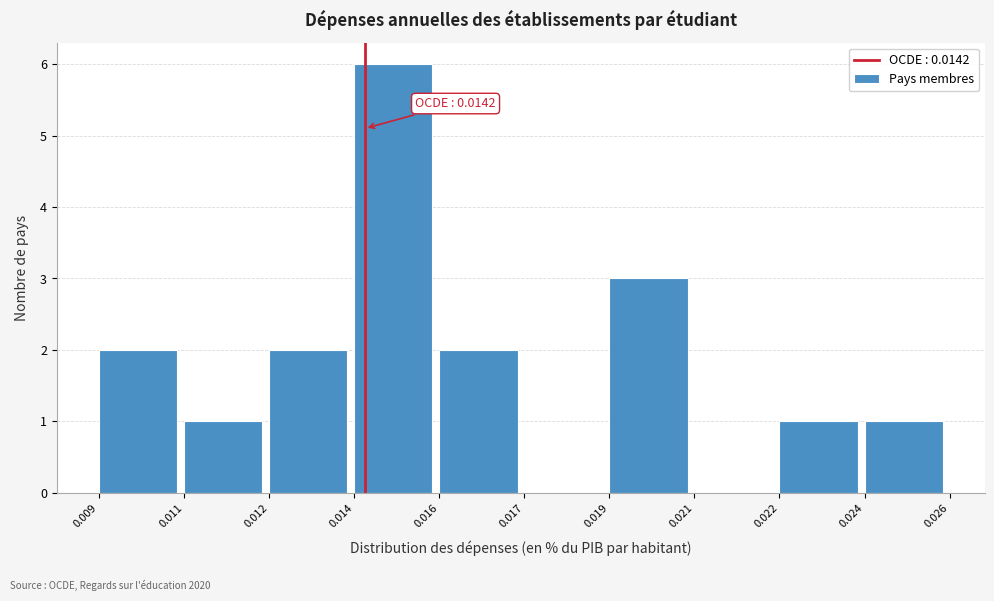

Reading right to left, transcribe all the data shown in this chart.

0.024=1	0.022=1	0.021=0	0.019=3	0.017=0	0.016=2	0.014=6	0.012=2	0.011=1	0.009=2